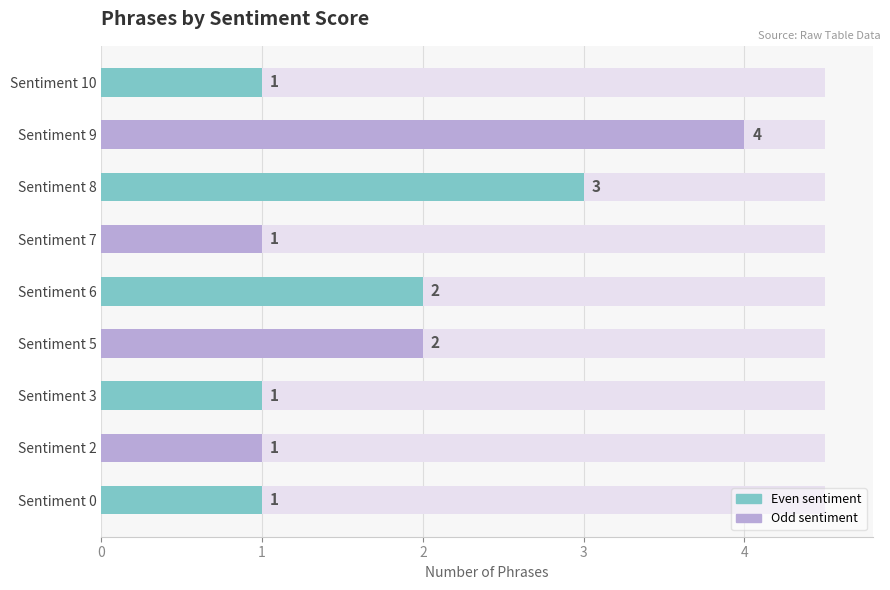

What is the maximum value shown in the chart?

4